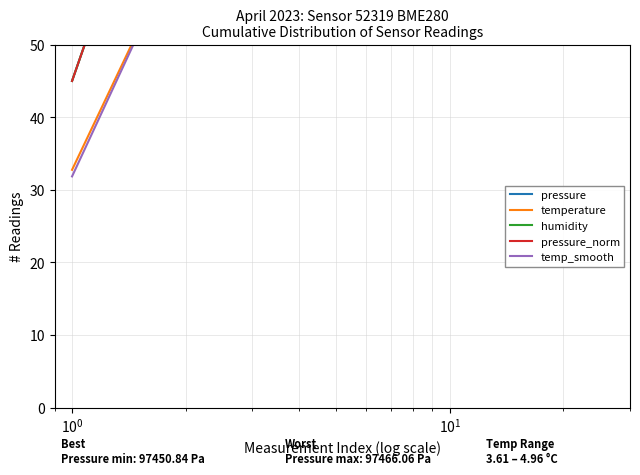

True or false: temperature and pressure_norm intersect in this chart.

False